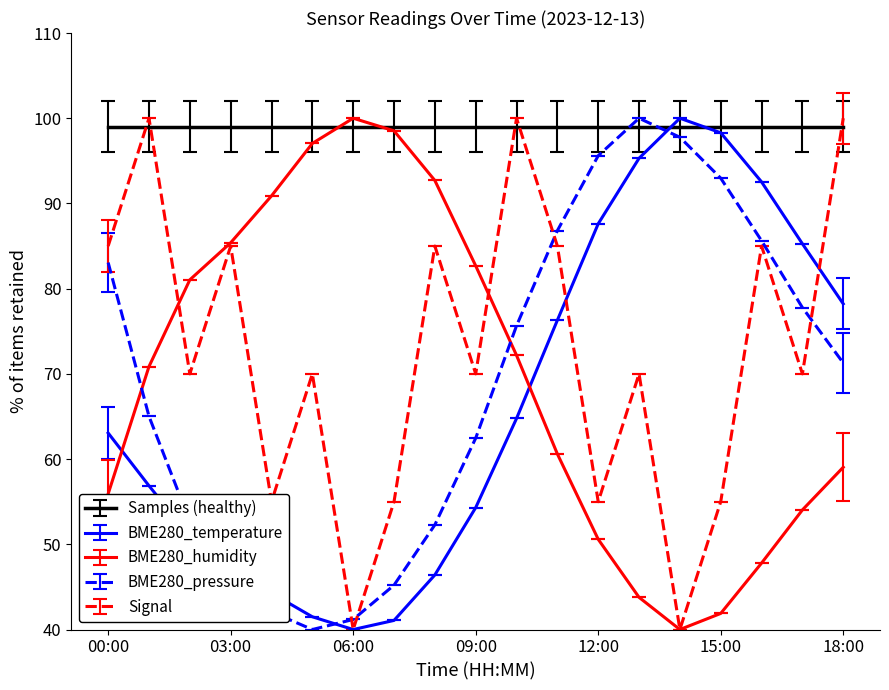

Which series has the largest total across all categories?

Samples (healthy)